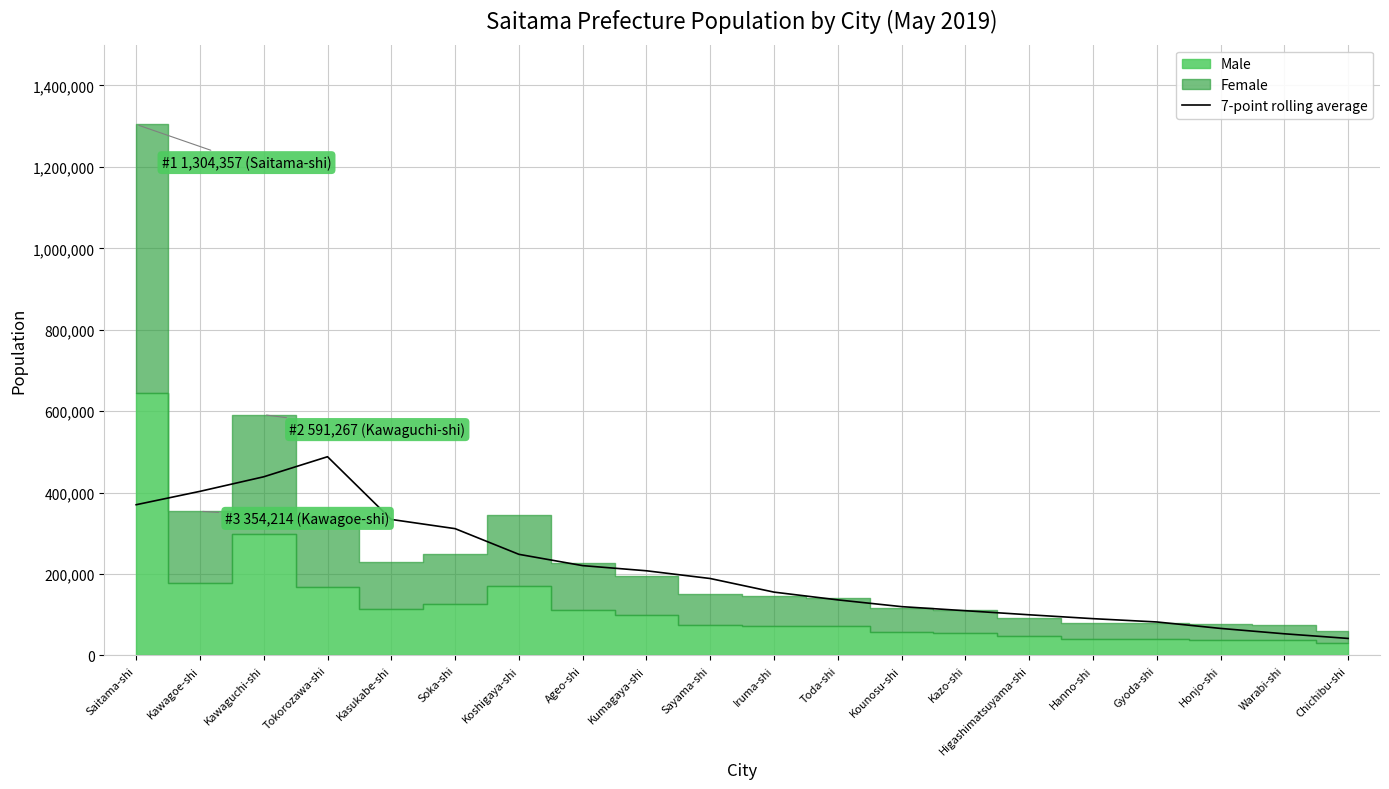

How many interior local peaks (higher than both neighbors) does the data have?

1